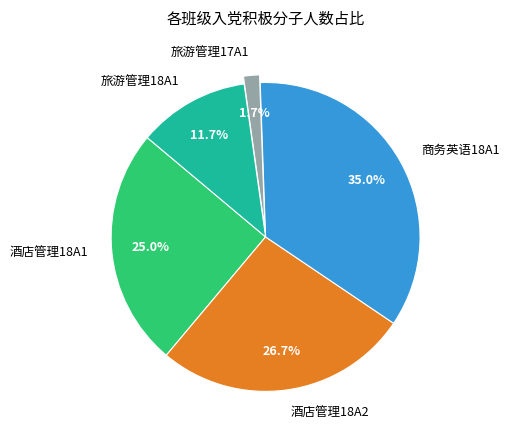

To the nearest percent, what is the difference between the largest and smallest slice percentages?

33%